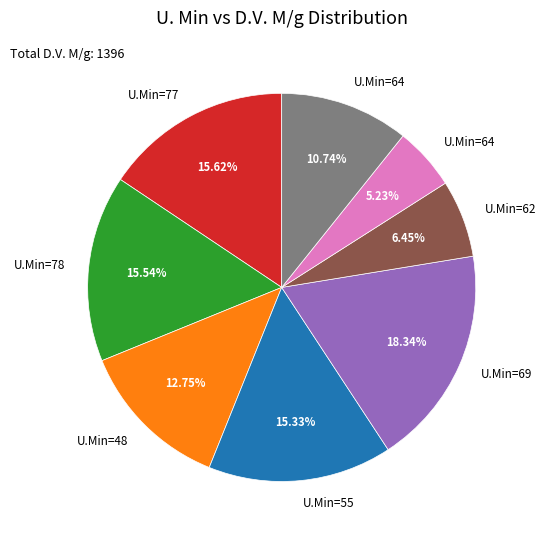

Is there any slice that represents more than half of the pie?

No